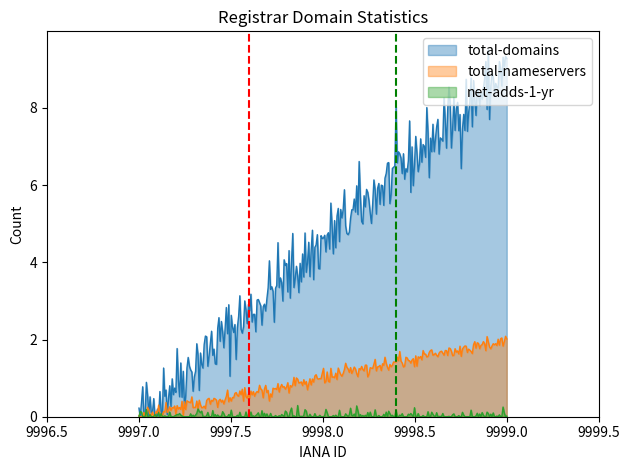

Rank the series by their average value, from highest to lowest.

total-domains, total-nameservers, net-adds-1-yr